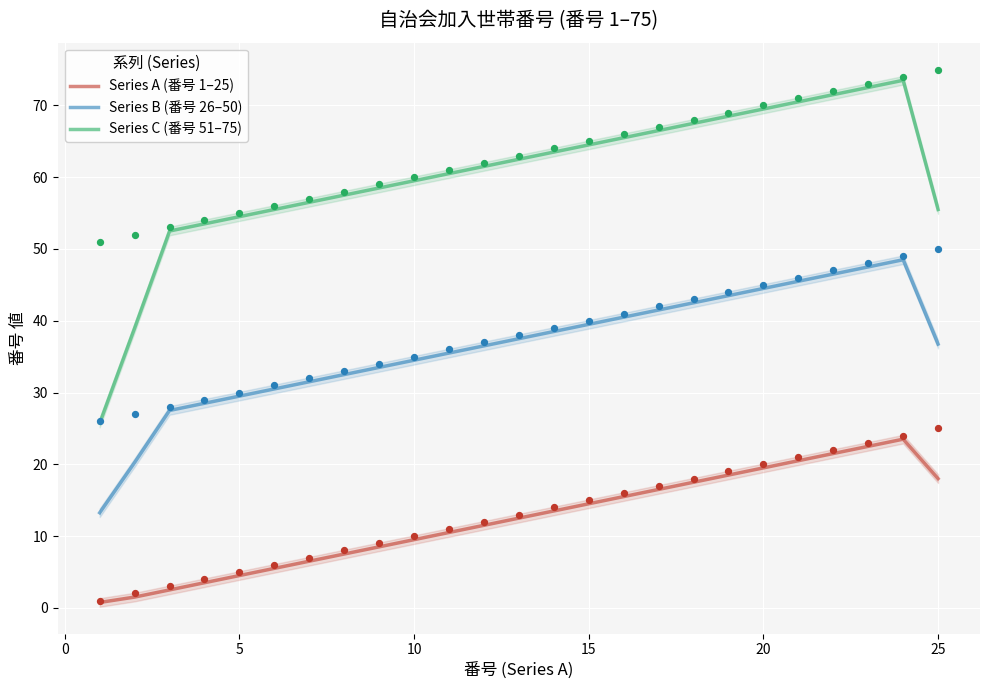

What are all the series names shown in the legend?

Series A (番号 1–25), Series B (番号 26–50), Series C (番号 51–75)